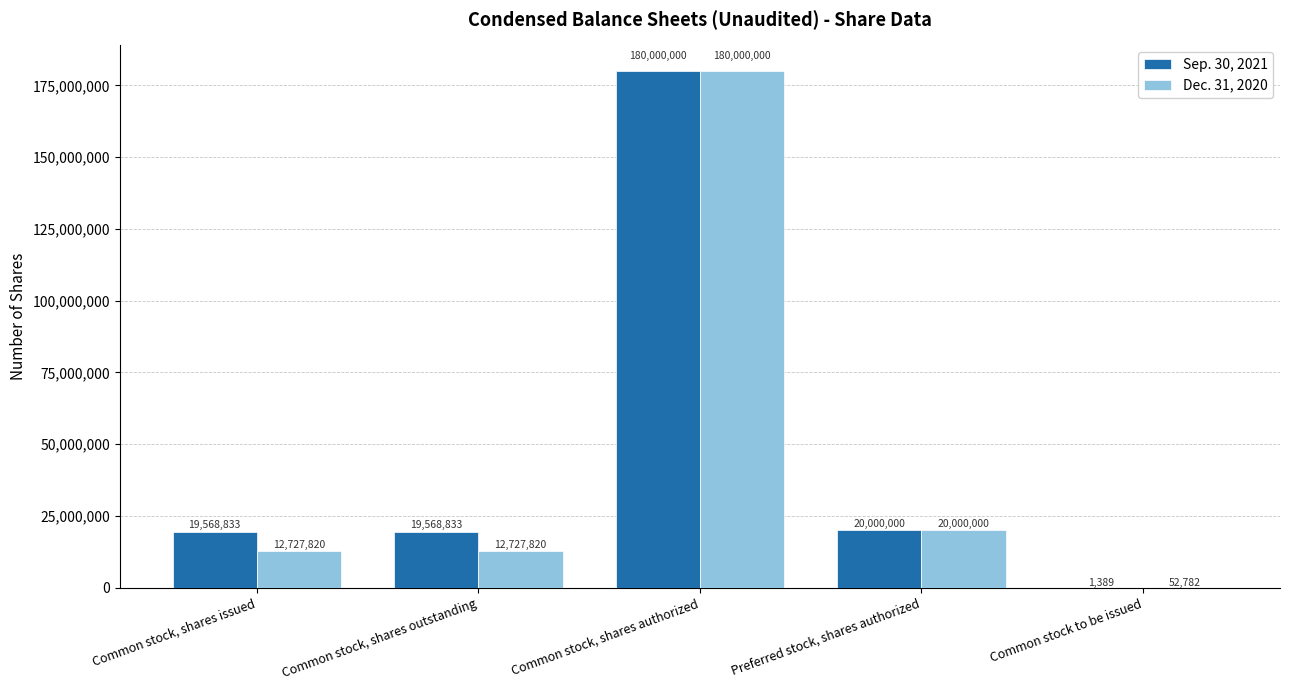

What is the approximate value of Dec. 31, 2020 at Common stock, shares outstanding, to the nearest 50?

12727800